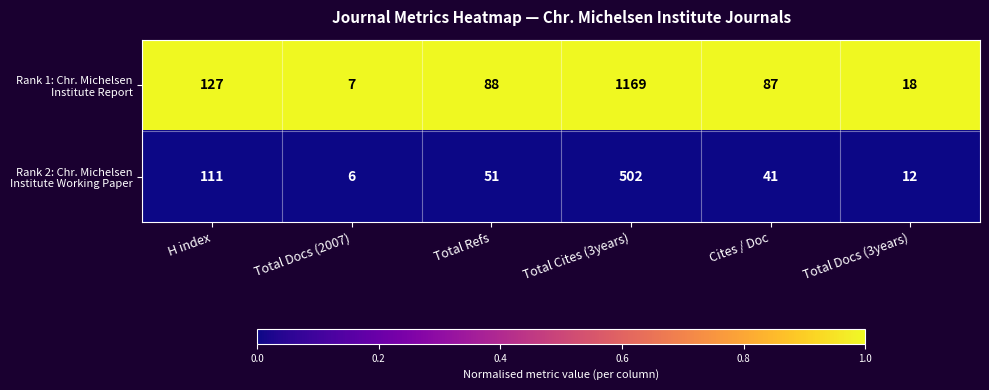

At which category is the sum across all series the highest?

Total Cites (3years)